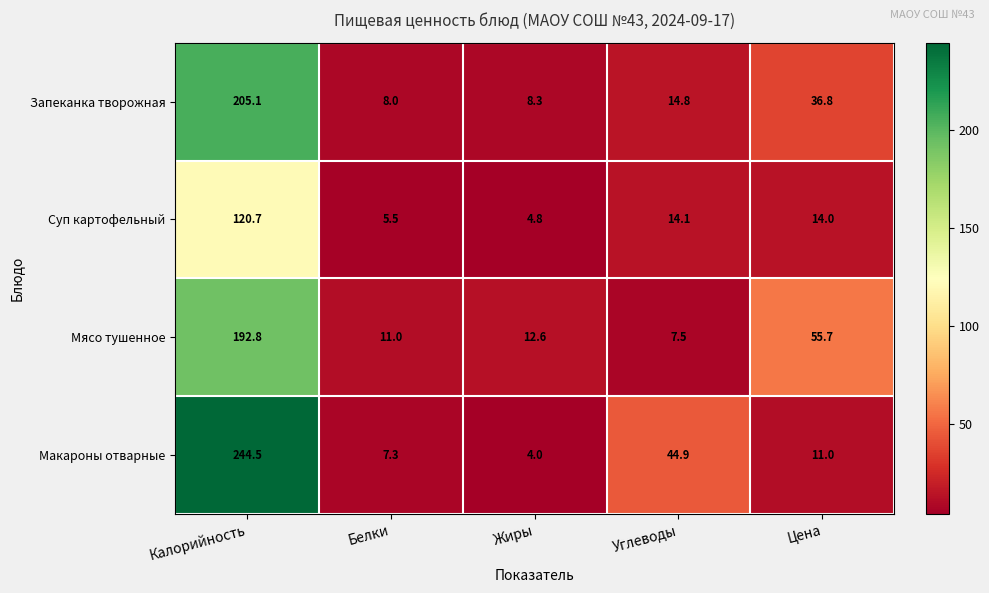

What is the minimum value shown in the chart?

4.0